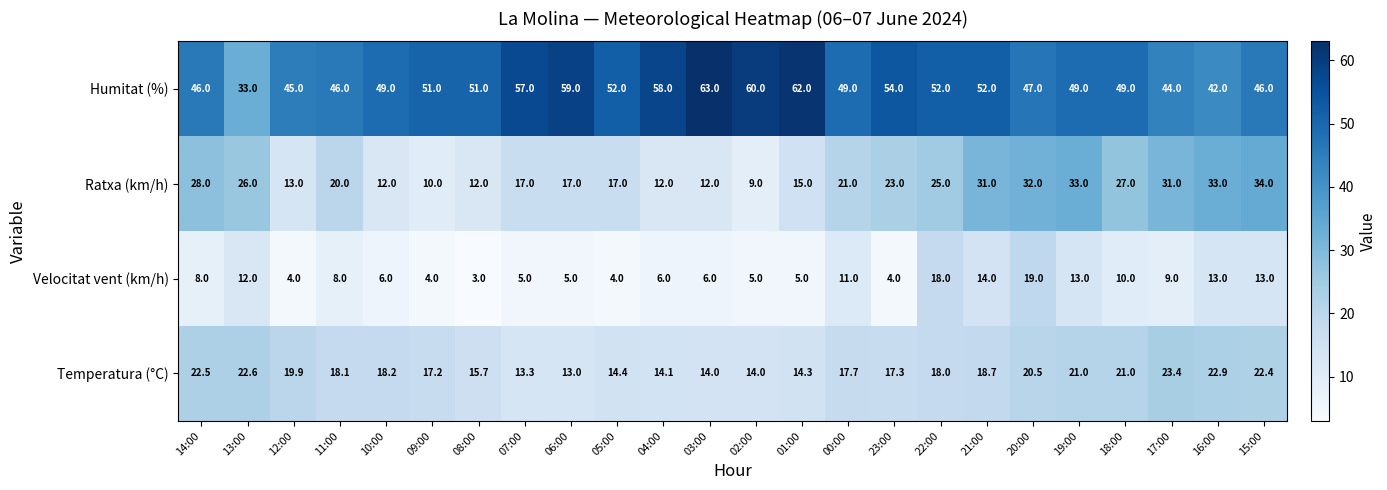

Rank the series by their maximum value, from lowest to highest.

Velocitat vent (km/h), Temperatura (°C), Ratxa (km/h), Humitat (%)